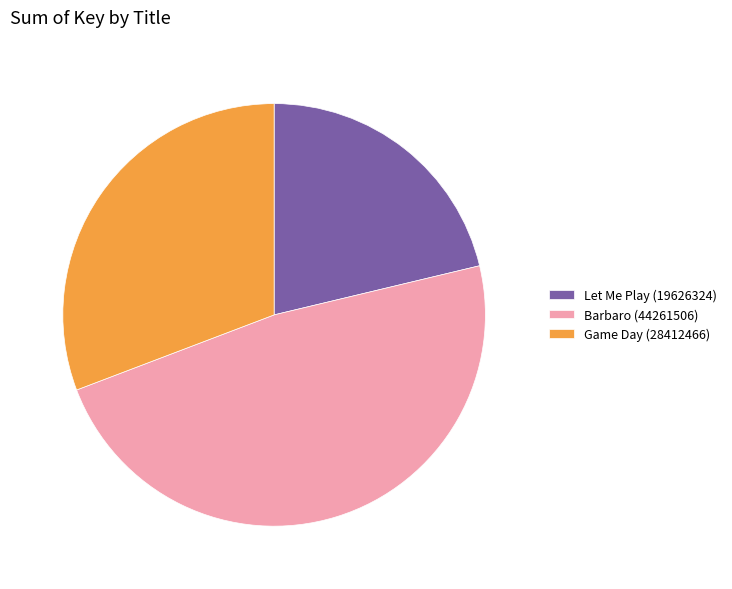

What is the largest slice in the pie chart?

Barbaro (44261506)